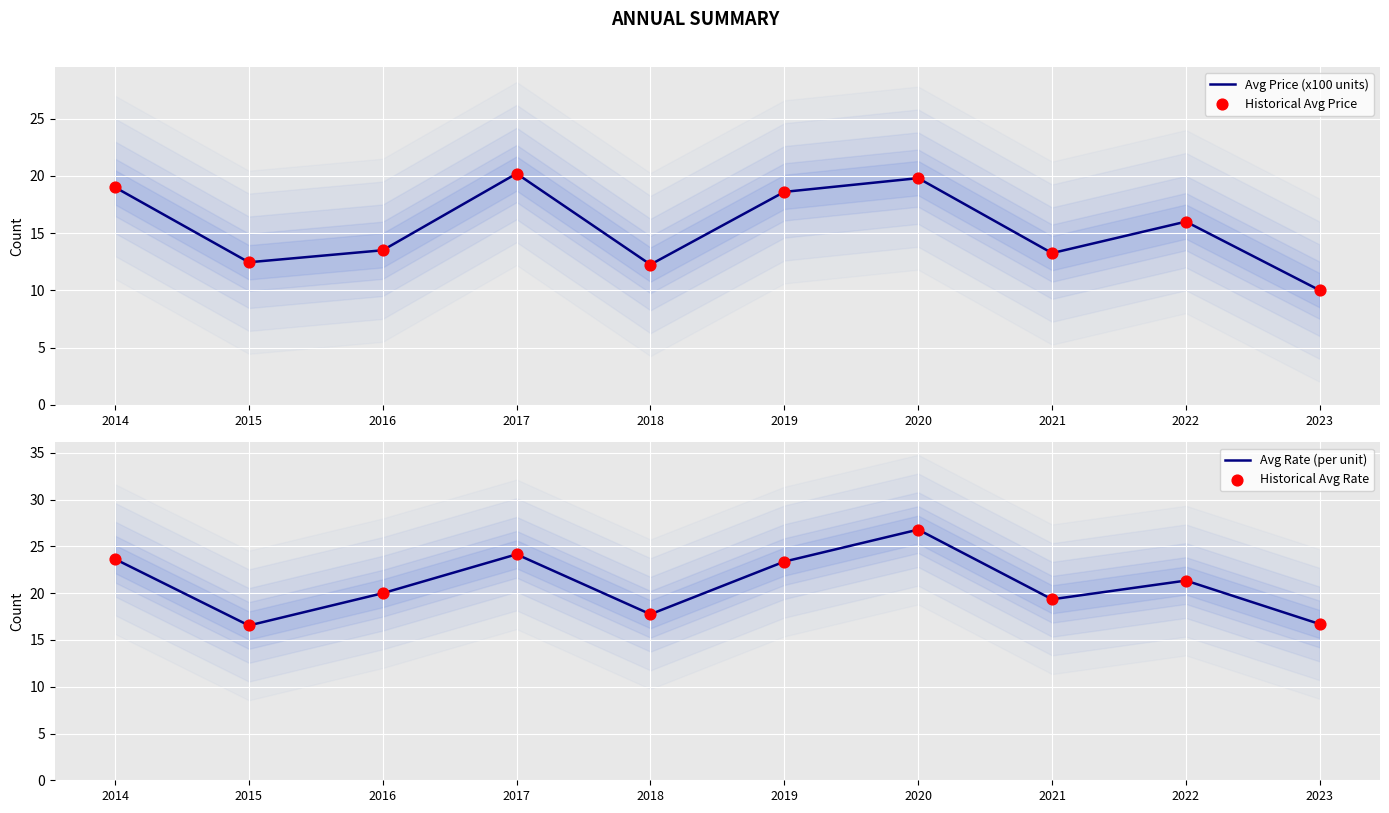

Which series reaches the minimum Y coordinate?

Avg Price (x100 units)